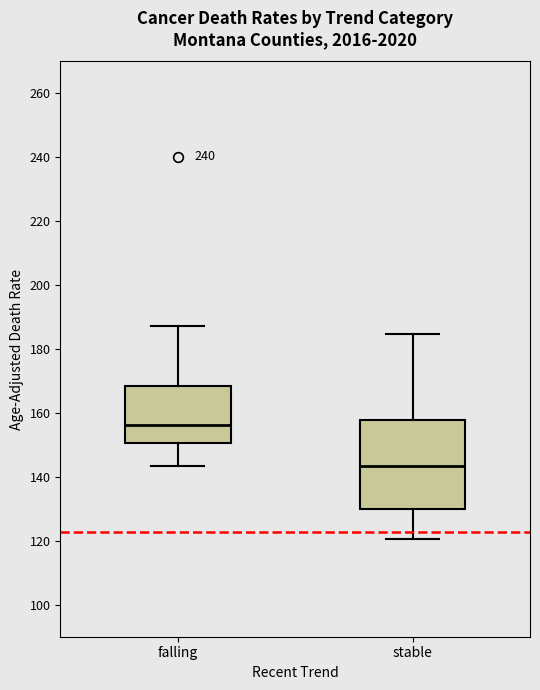

Reading left to right, read every box against the y-axis: the position of its median line, the range the box covers, and the ends of its whiskers. The values are not printed on the chart, so give them approximately, as read against the axis.

falling: median 156, box 150 to 168, whiskers 144 to 188
stable: median 144, box 130 to 158, whiskers 120 to 184